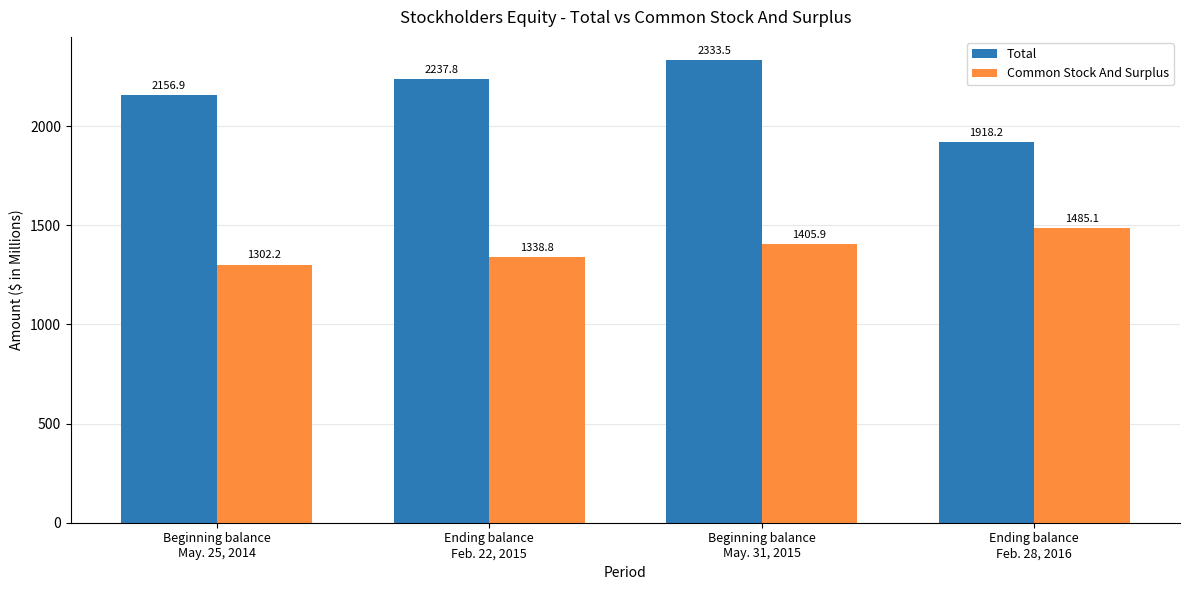

What are all the series names shown in the legend?

Total, Common Stock And Surplus